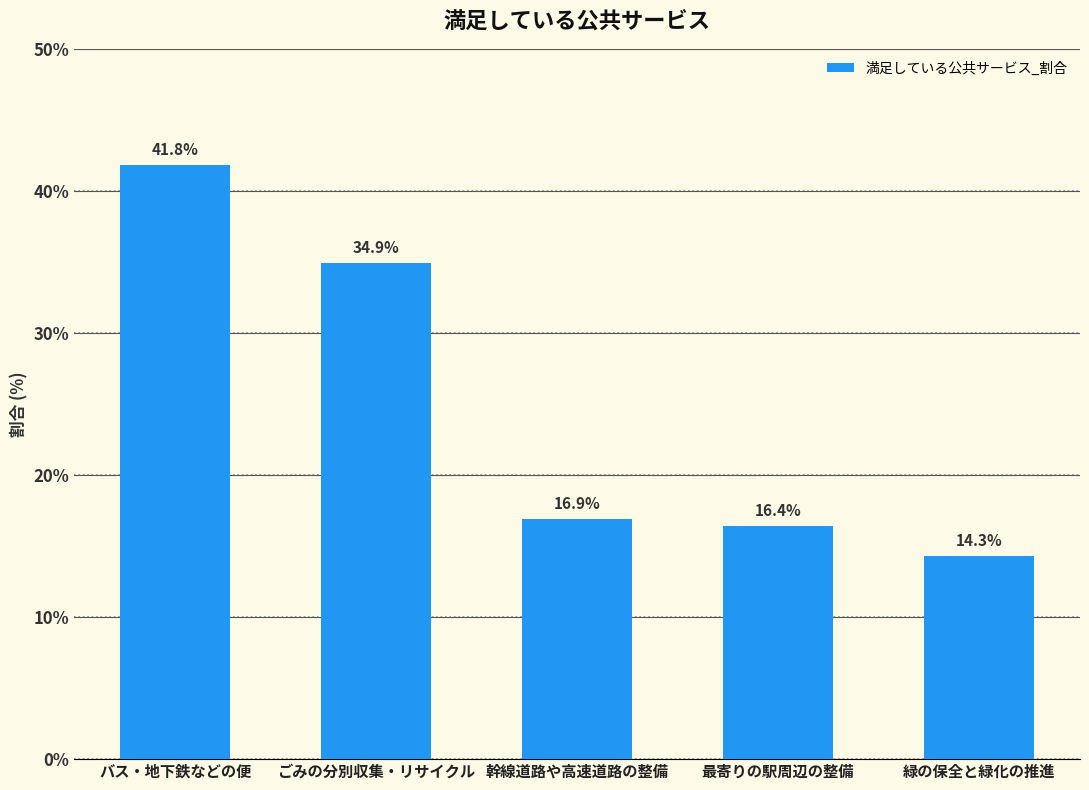

How many bars are there in total?

5